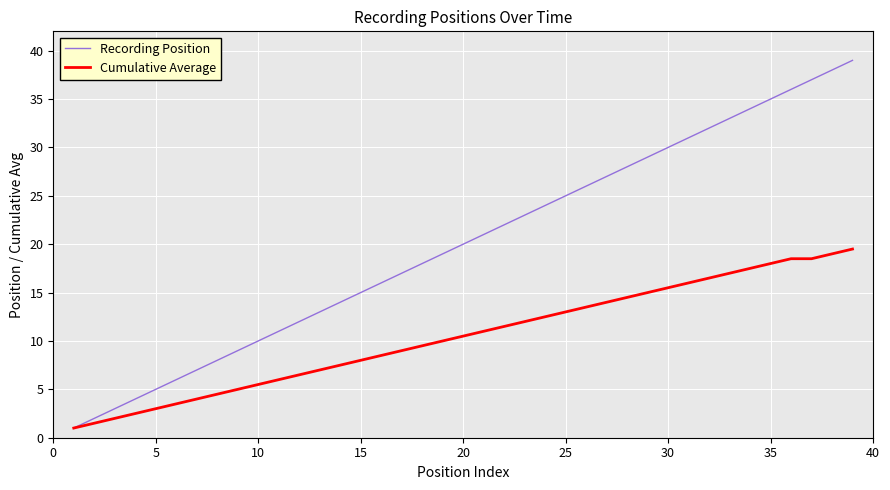

True or false: Cumulative Average has more than 2 points higher than both neighbors.

False